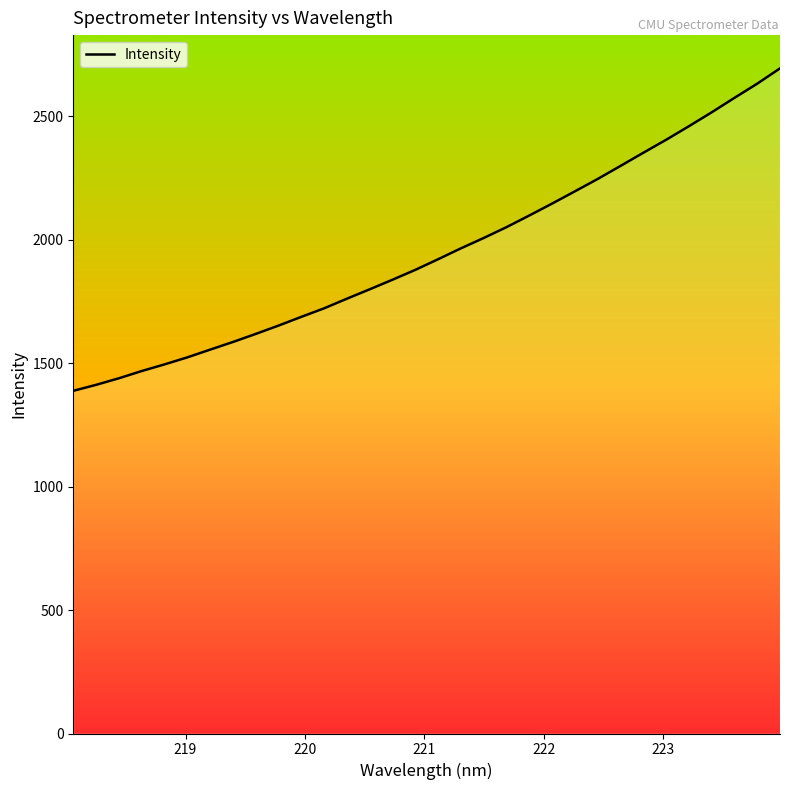

What is the minimum value shown in the chart?

1388.4